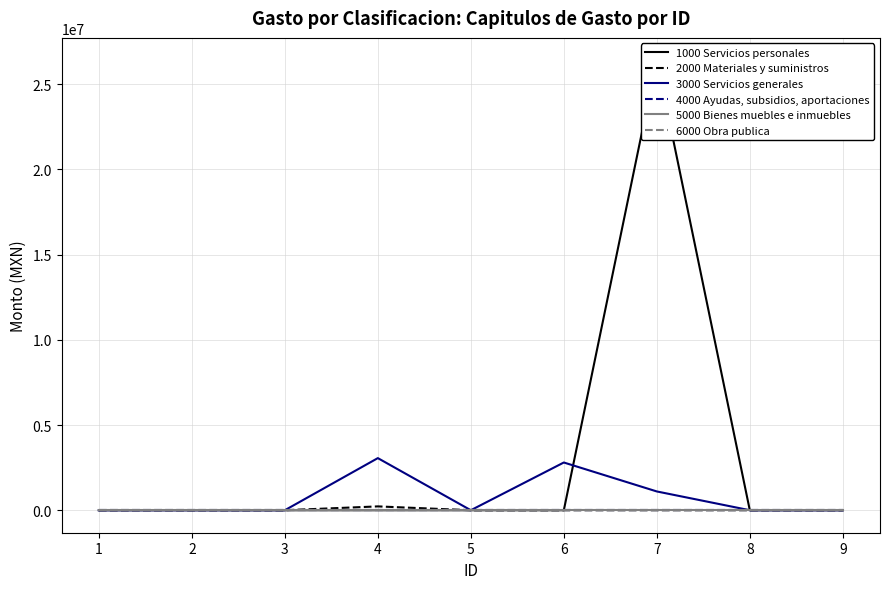

Which series has the widest spread of values?

1000 Servicios personales